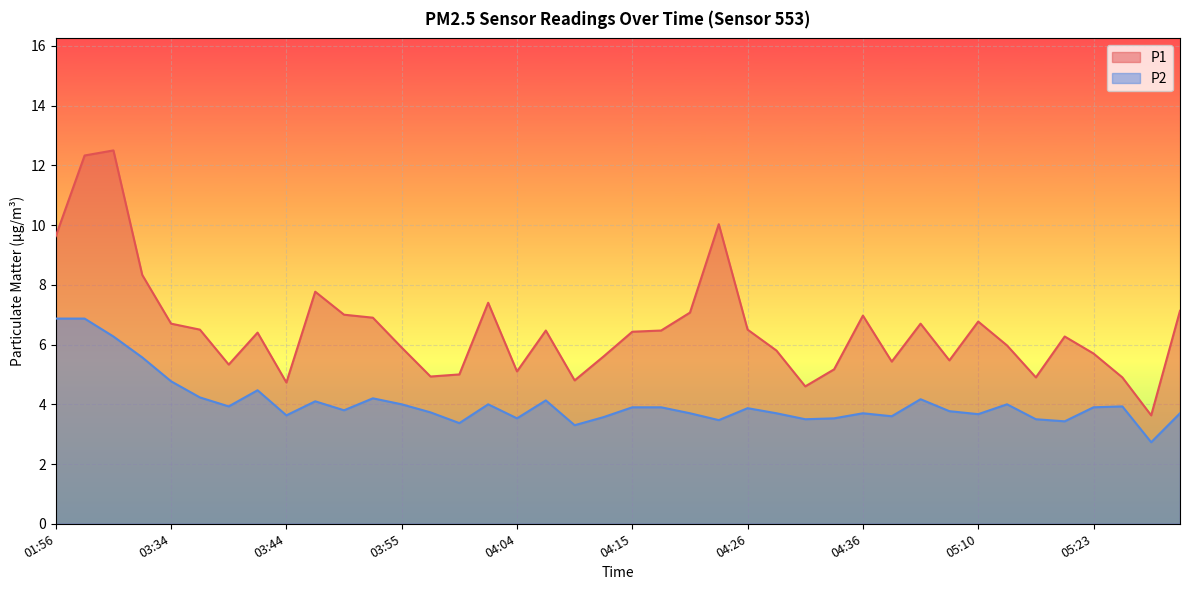

At which label is P1 closest to 8?

03:47